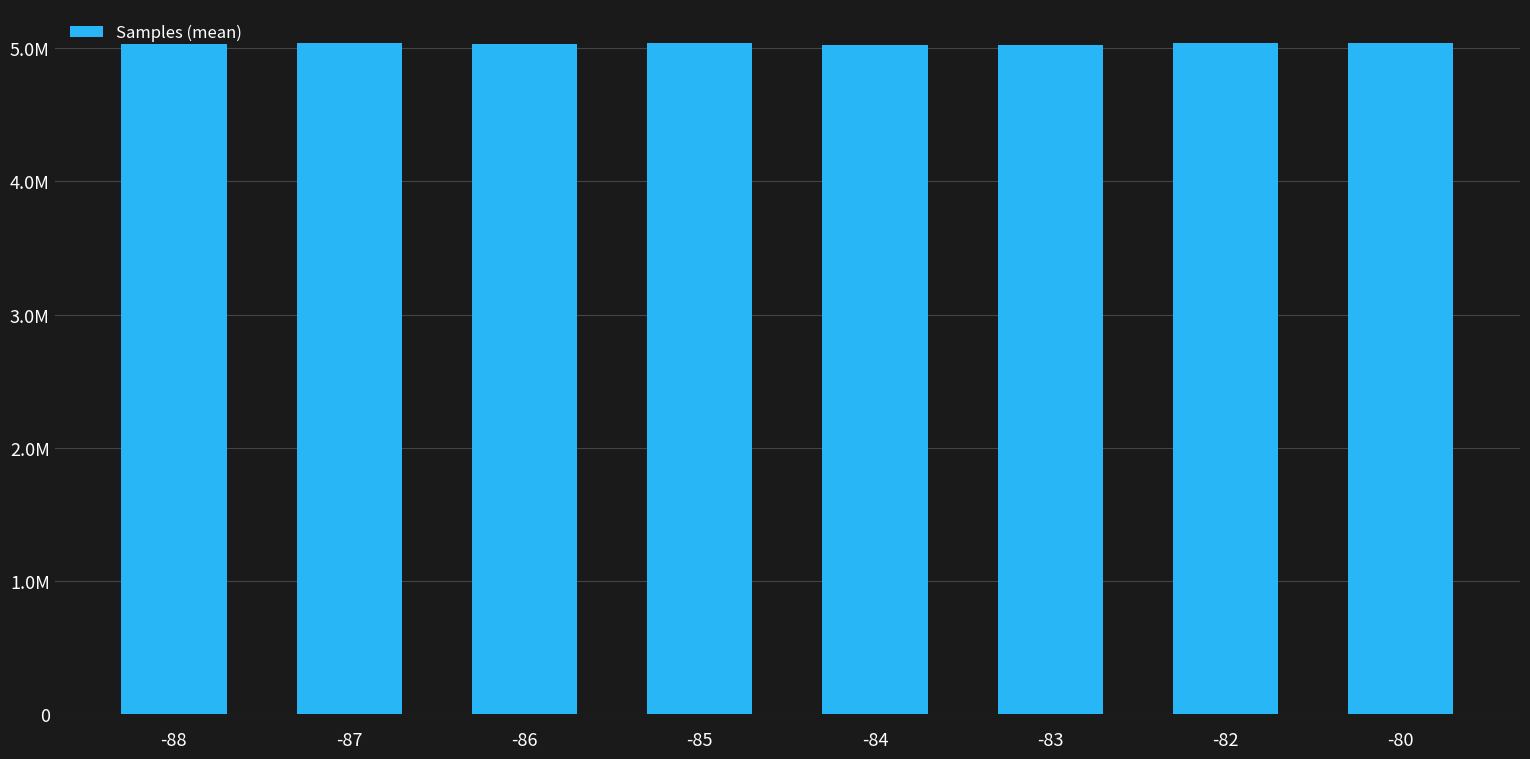

What is the ratio of the value at -87 to the value at -82?

1.0